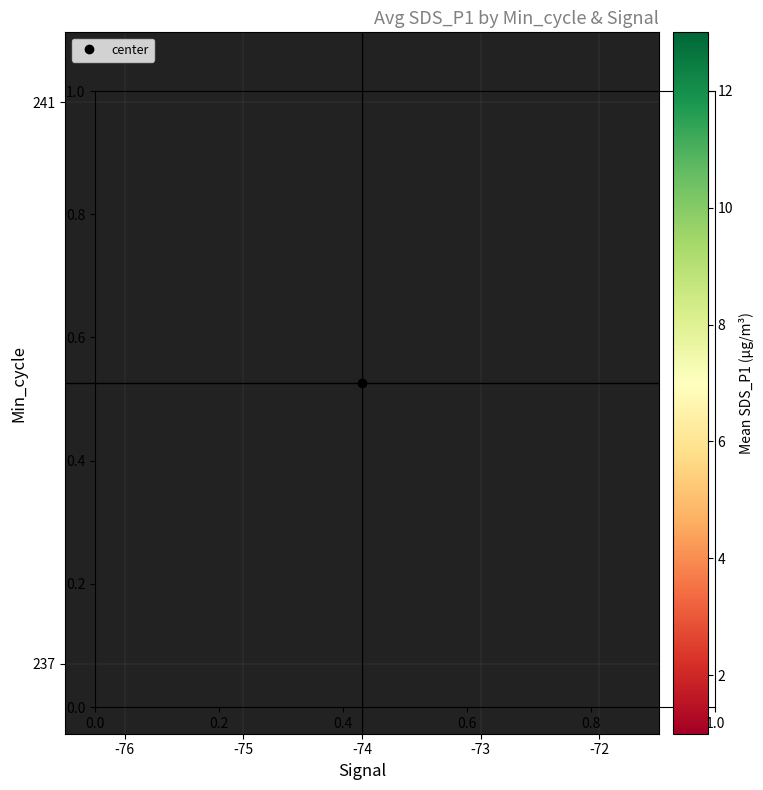

At which category does the chart reach its peak across all series?

-74